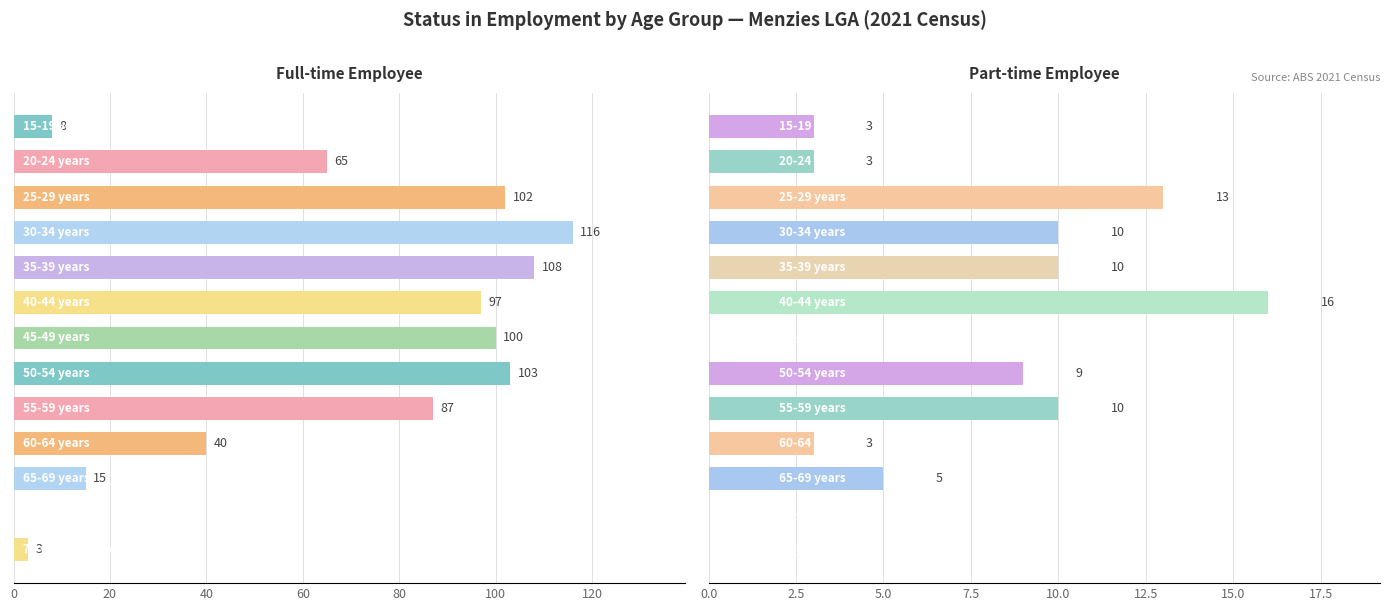

Is the value of Part-time Employee at 20 greater than the value of Full-time Employee at 140?

No